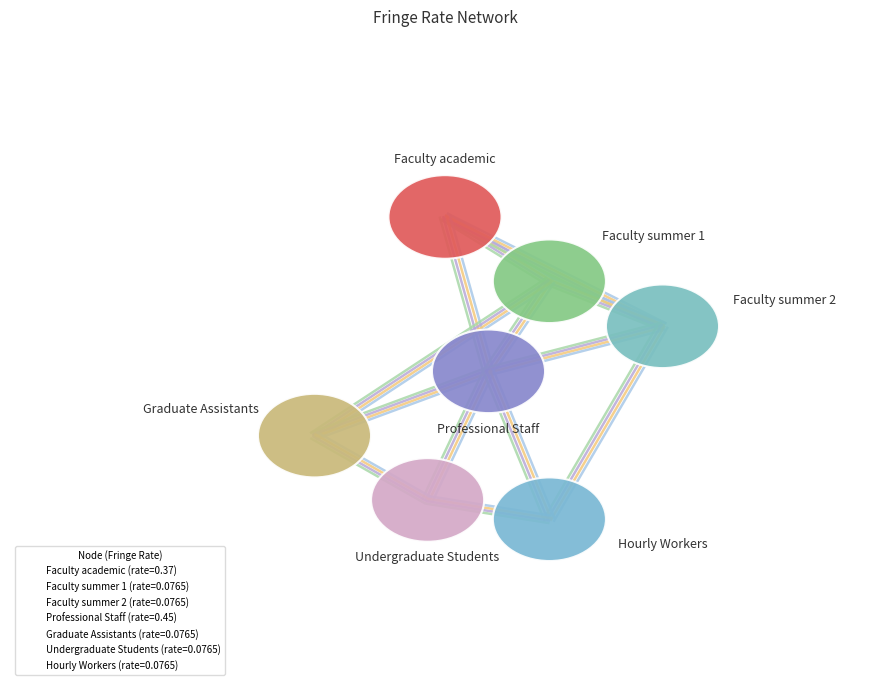

What are all the series names shown in the legend?

Faculty academic (rate=0.37), Faculty summer 1 (rate=0.0765), Faculty summer 2 (rate=0.0765), Professional Staff (rate=0.45), Graduate Assistants (rate=0.0765), Undergraduate Students (rate=0.0765), Hourly Workers (rate=0.0765)